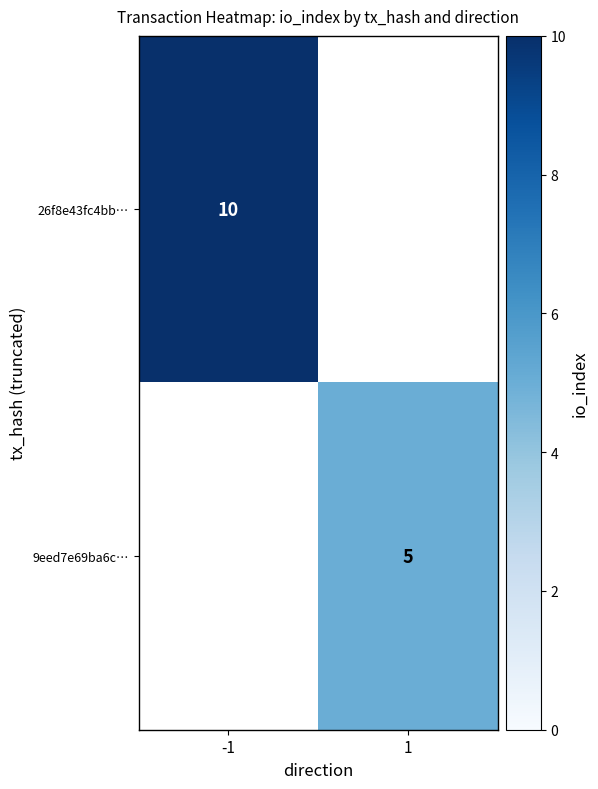

Count the number of categories in the chart.

2